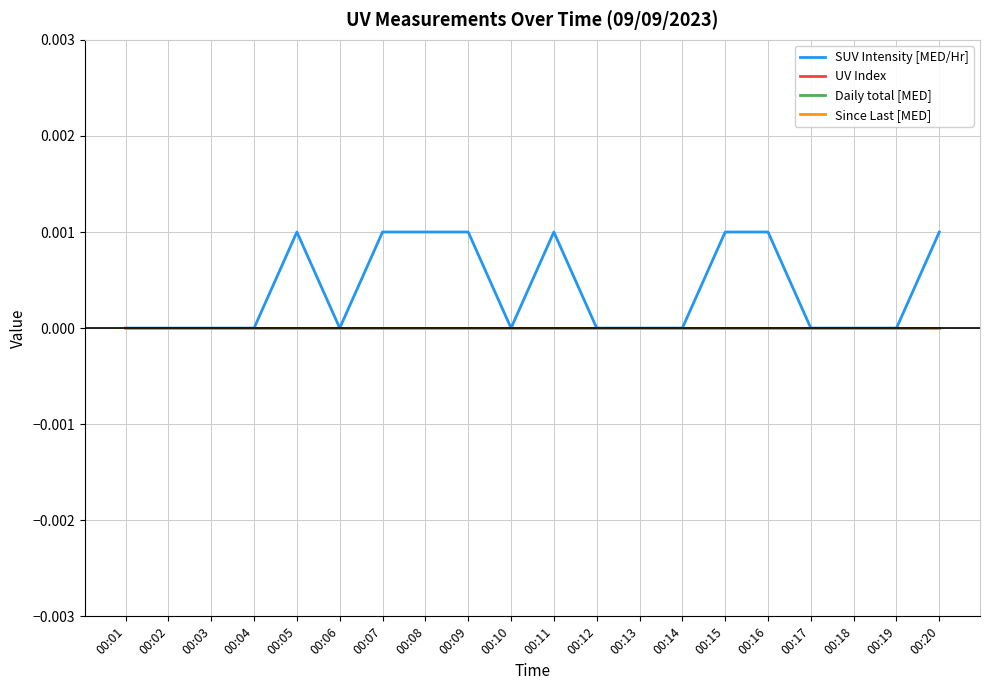

Reading right to left, extract all data points from this chart.

SUV Intensity [MED/Hr]: 00:20=0.0	00:19=0.0	00:18=0.0	00:17=-0.0	00:16=0.0	00:15=0.0	00:14=0.0	00:13=0.0	00:12=0.0	00:11=0.0	00:10=0.0	00:09=0.0	00:08=0.0	00:07=0.0	00:06=0.0	00:05=0.0	00:04=-0.0	00:03=0.0	00:02=-0.0	00:01=0.0
UV Index: 00:20=0.0	00:19=0.0	00:18=0.0	00:17=0.0	00:16=0.0	00:15=0.0	00:14=0.0	00:13=0.0	00:12=0.0	00:11=0.0	00:10=0.0	00:09=0.0	00:08=0.0	00:07=0.0	00:06=0.0	00:05=0.0	00:04=0.0	00:03=0.0	00:02=0.0	00:01=0.0
Daily total [MED]: 00:20=0.0	00:19=0.0	00:18=0.0	00:17=0.0	00:16=0.0	00:15=0.0	00:14=0.0	00:13=0.0	00:12=0.0	00:11=0.0	00:10=0.0	00:09=0.0	00:08=0.0	00:07=0.0	00:06=0.0	00:05=0.0	00:04=0.0	00:03=0.0	00:02=0.0	00:01=0.0
Since Last [MED]: 00:20=0.0	00:19=0.0	00:18=0.0	00:17=0.0	00:16=0.0	00:15=0.0	00:14=0.0	00:13=0.0	00:12=0.0	00:11=0.0	00:10=0.0	00:09=0.0	00:08=0.0	00:07=0.0	00:06=0.0	00:05=0.0	00:04=0.0	00:03=0.0	00:02=0.0	00:01=0.0